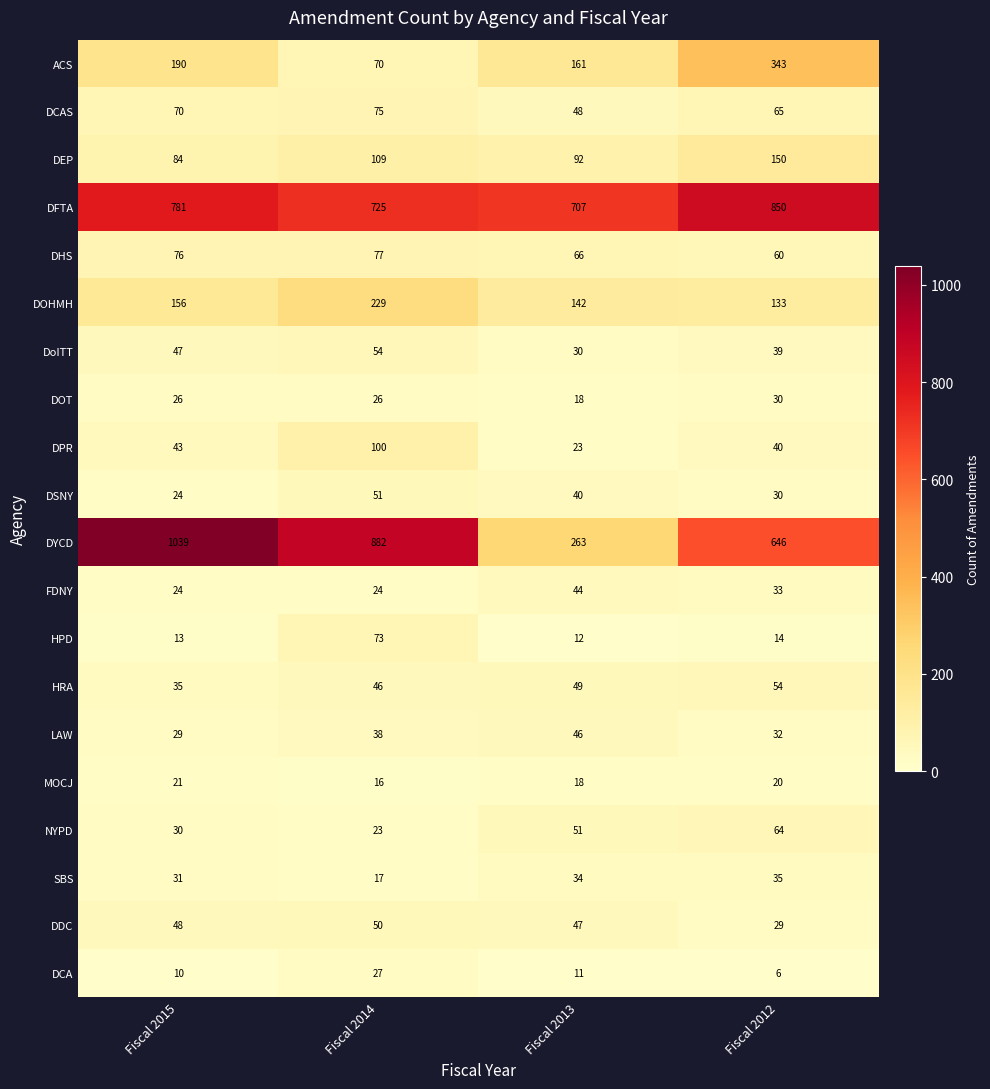

Is it true that HPD equals 98 at Fiscal 2014?

False